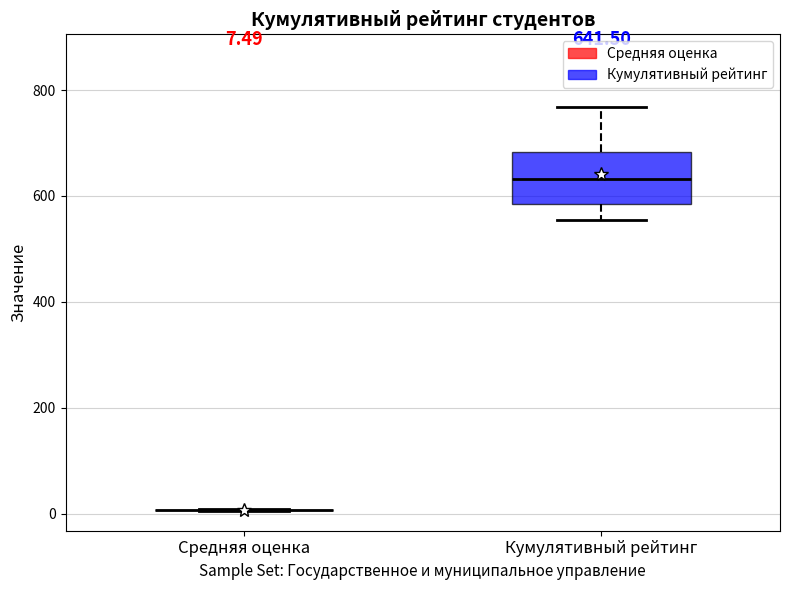

Comparing the boxes themselves (not the whiskers), which one is the tallest?

Кумулятивный рейтинг